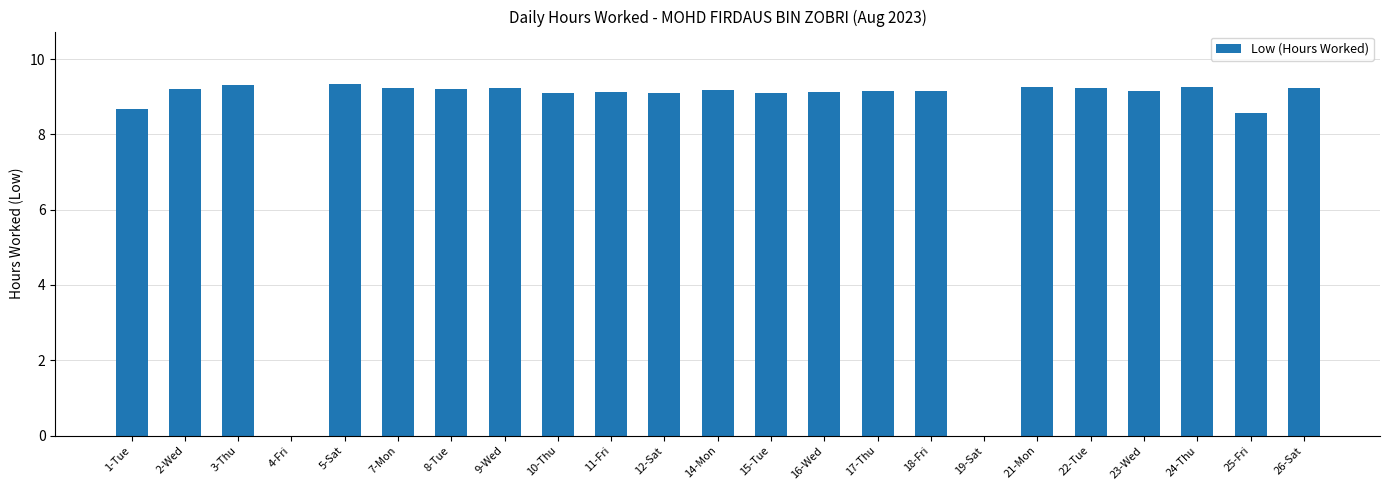

How many series are shown in this chart?

1